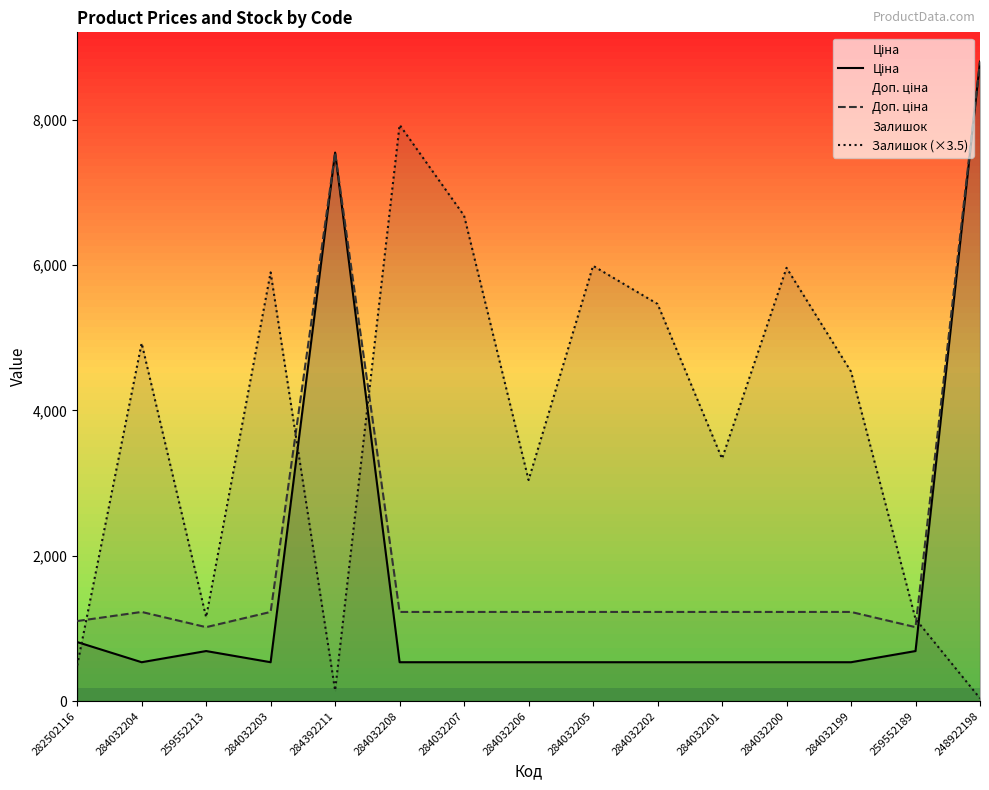

Between 259552213 and 284032203, which series saw the biggest shift?

Залишок (×3.5)